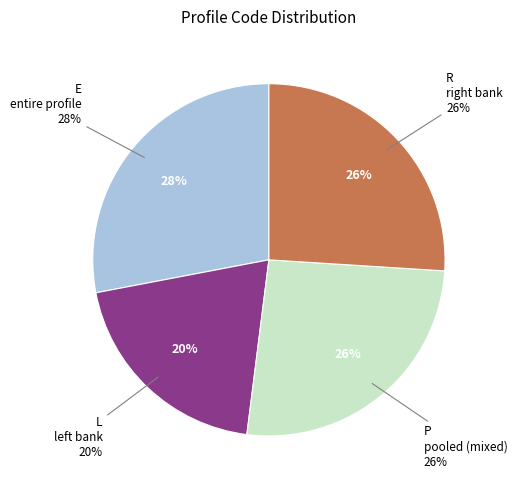

How many slices are in this pie chart?

4